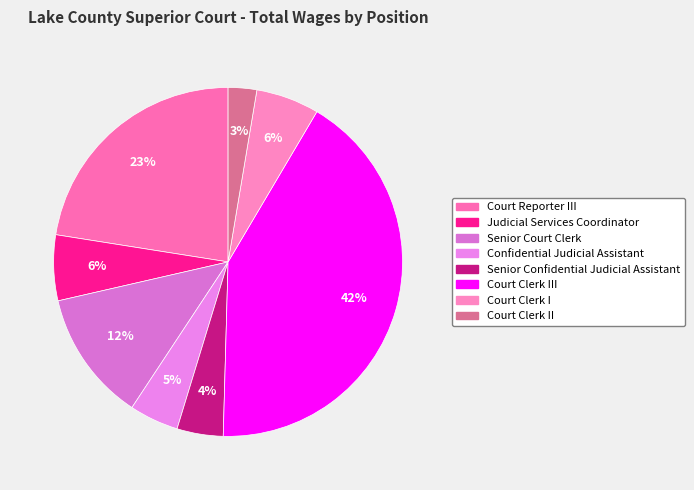

How many segments does this pie chart have?

8